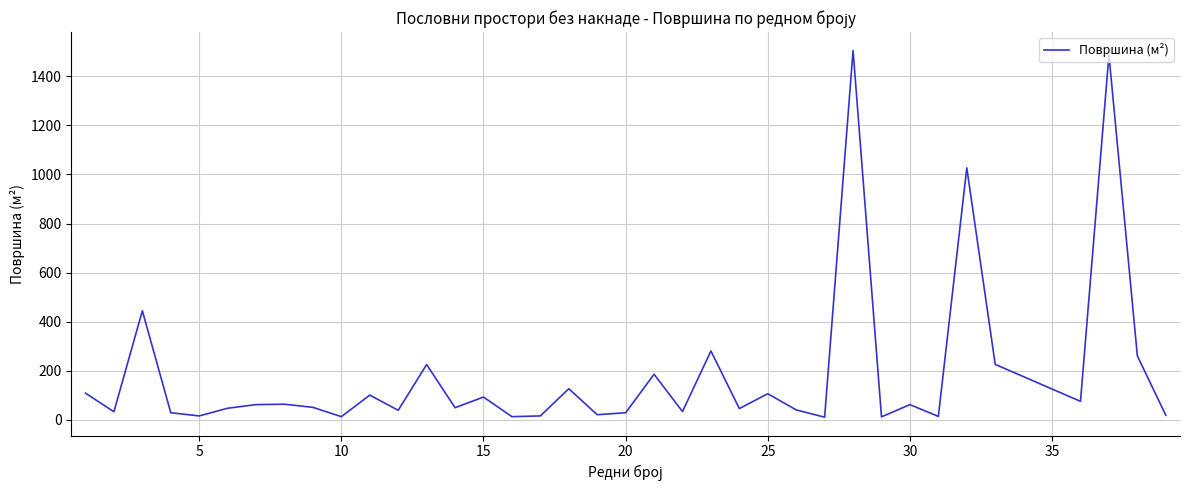

What is the difference between the maximum and minimum values?

1496.1